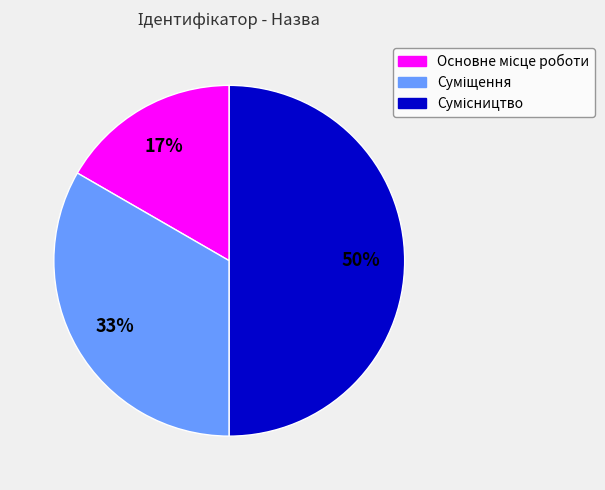

To the nearest percent, what is the difference between the largest and smallest slice percentages?

33%